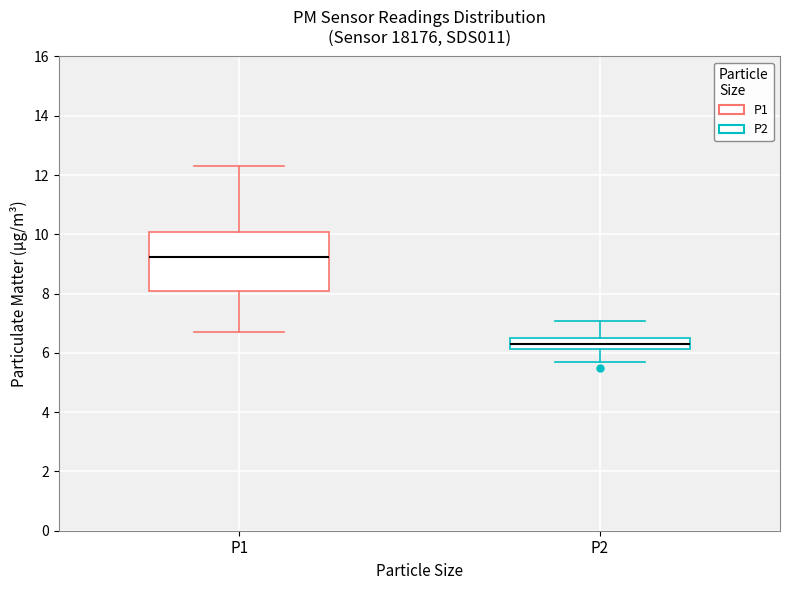

Reading left to right, read every box against the y-axis: the position of its median line, the range the box covers, and the ends of its whiskers. The values are not printed on the chart, so give them approximately, as read against the axis.

P1: median 9.2, box 8.0 to 10.0, whiskers 6.8 to 12.4
P2: median 6.4, box 6.2 to 6.6, whiskers 5.8 to 7.0